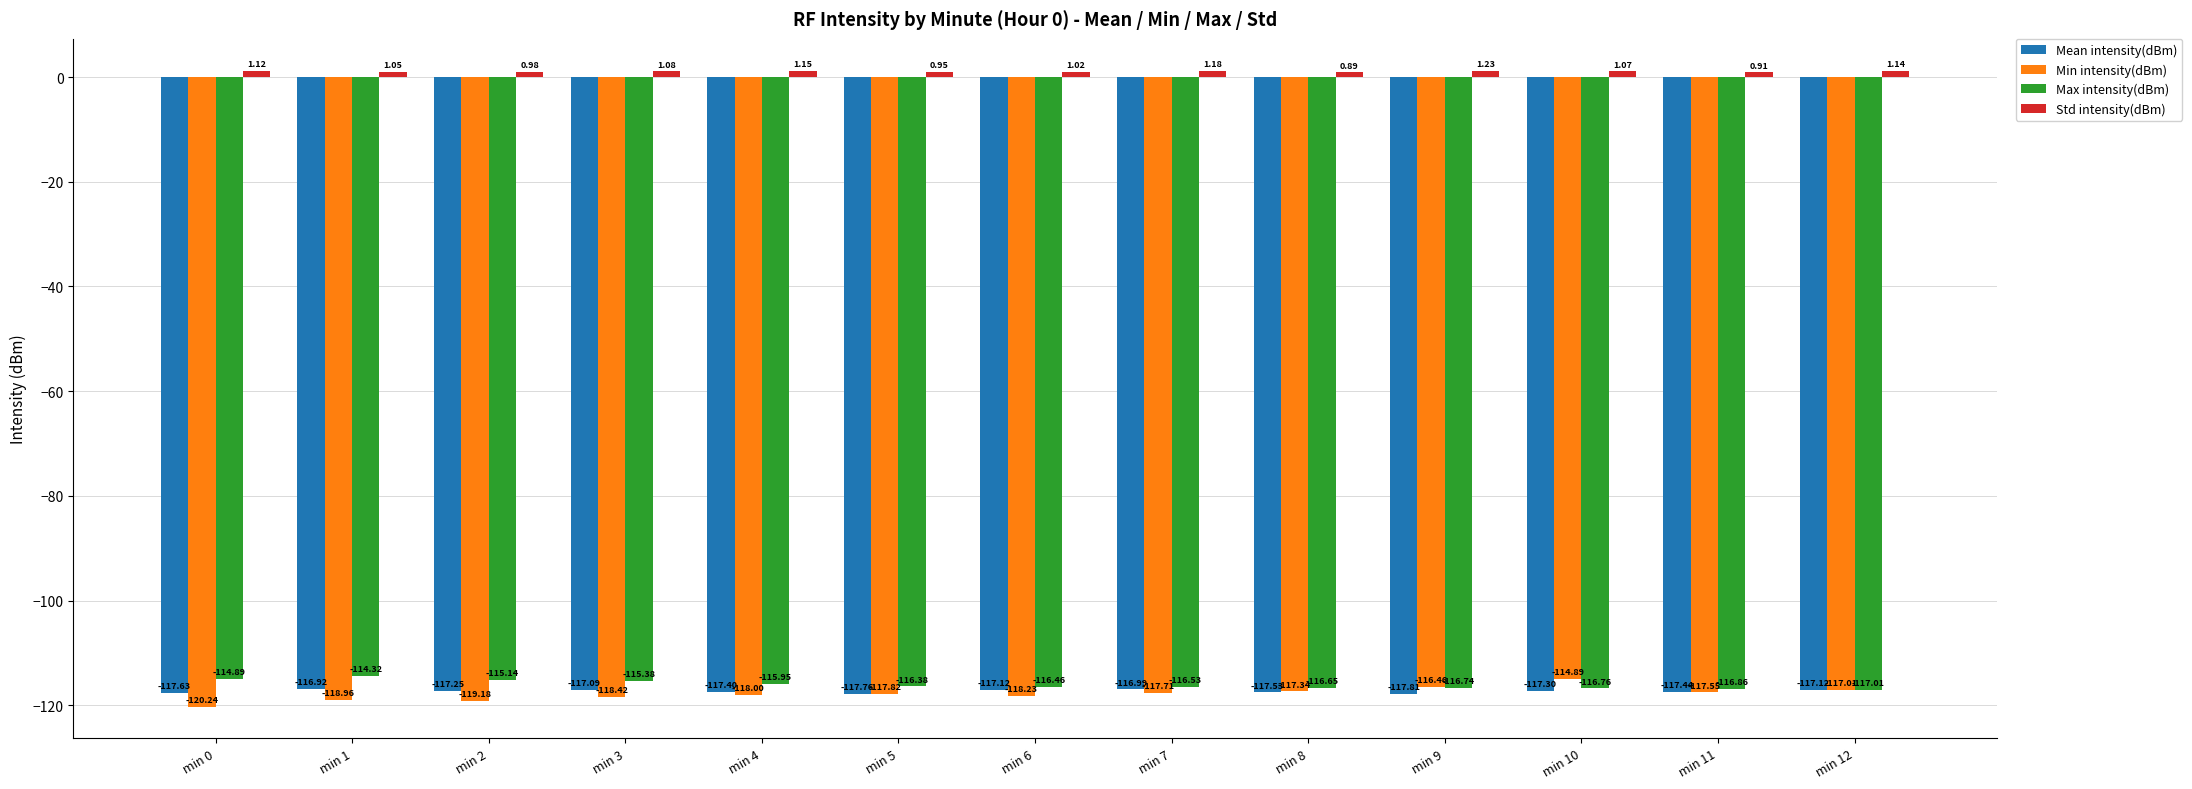

What is the spread (max minus min) of values at min 6?

119.3